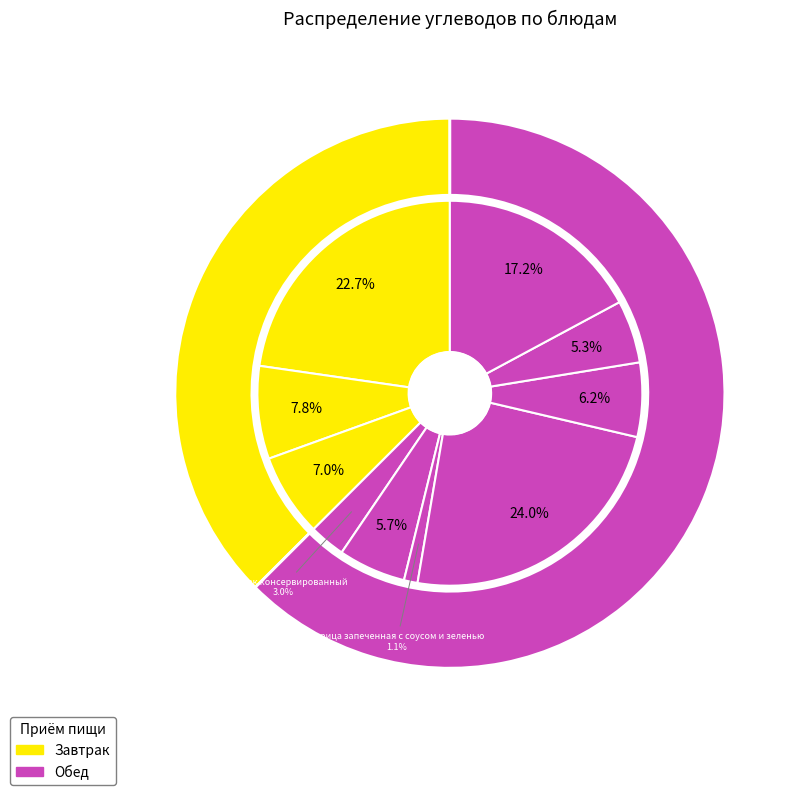

To the nearest percent, what percentage of the pie is каша гречневая рассыпчатая?

24%